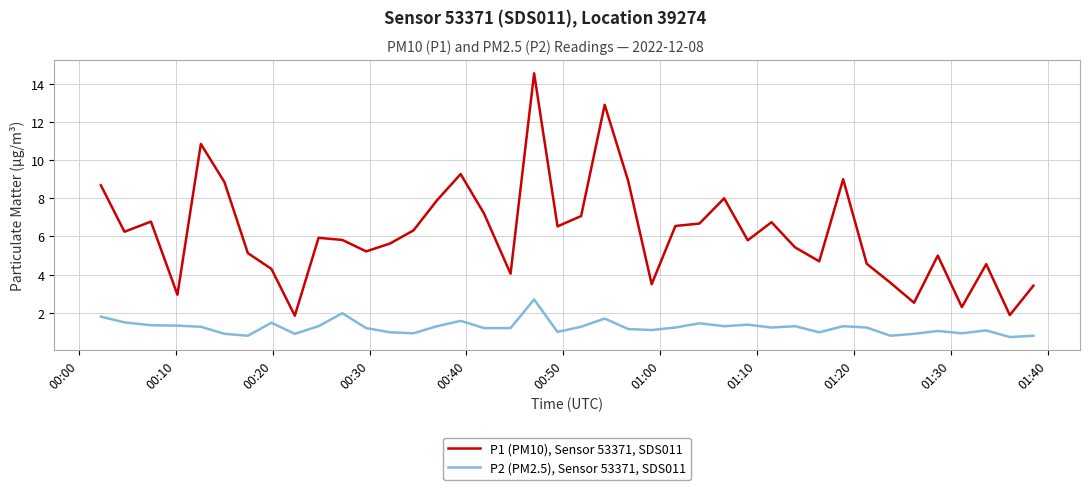

How many categories are shown in the chart?

40